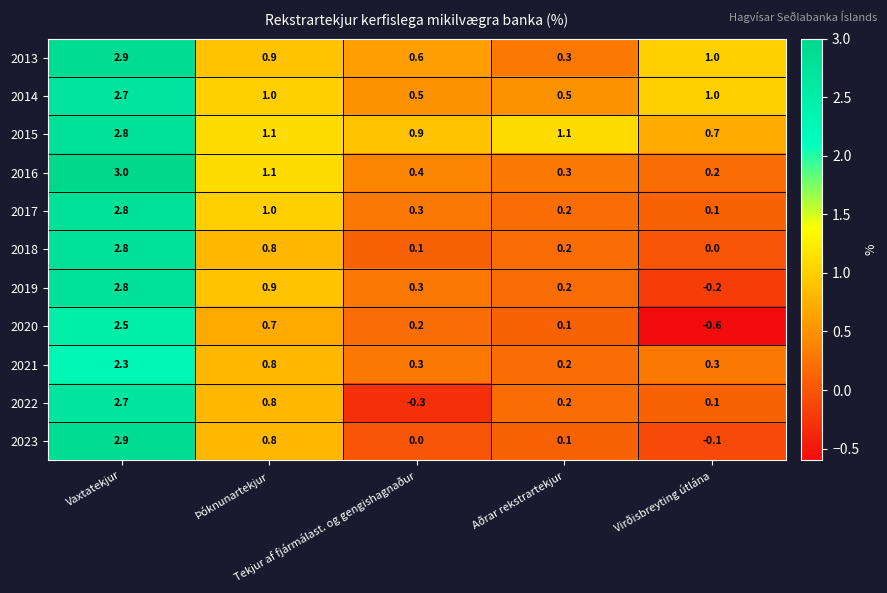

What is the spread (max minus min) of values at Tekjur af fjármálast. og gengishagnaður?

1.2